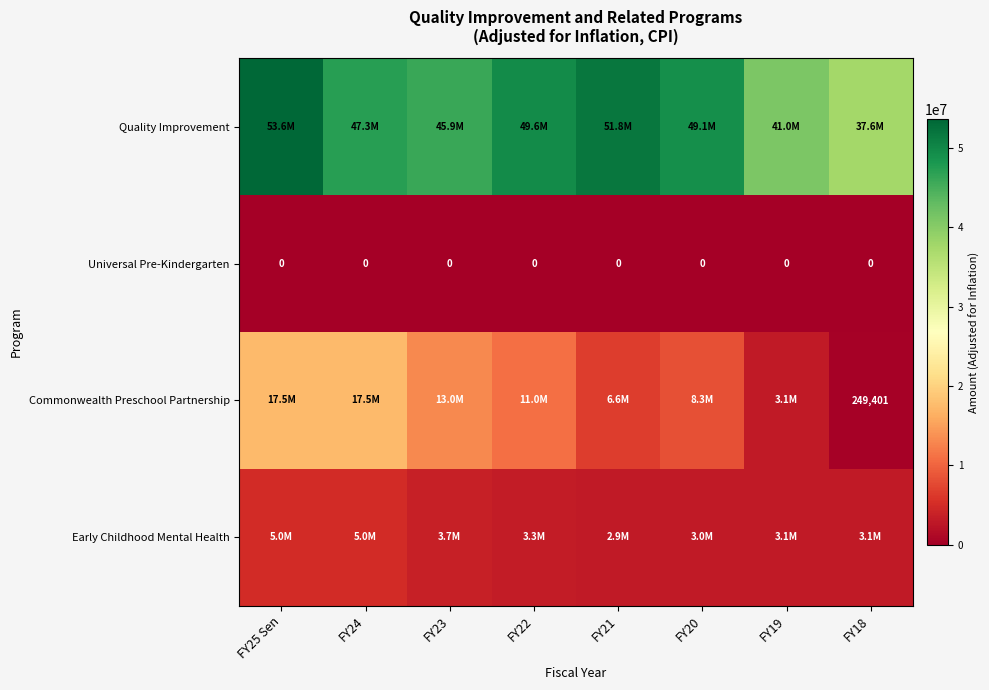

At which category is the sum across all series the highest?

FY25 Sen